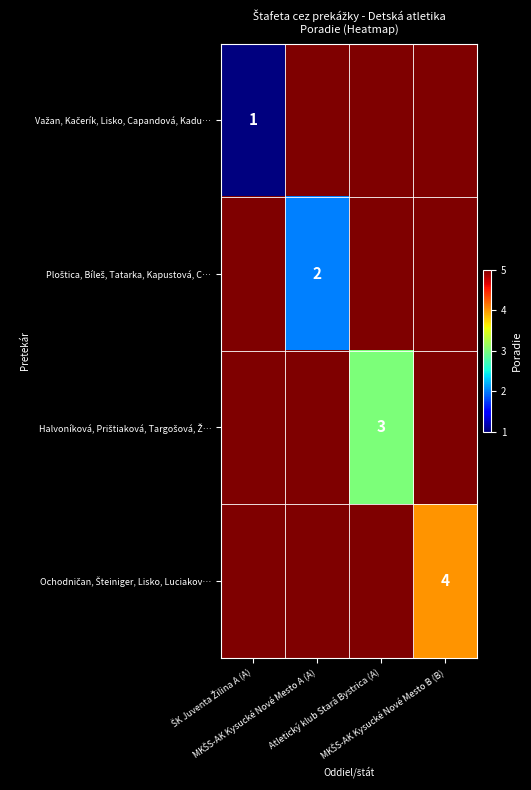

Rank the series by their average value, from lowest to highest.

Važan, Kačerík, Lisko, Capandová, Kadu…, Ploštica, Bíleš, Tatarka, Kapustová, C…, Halvoníková, Prištiaková, Targošová, Ž…, Ochodničan, Šteiniger, Lisko, Luciakov…